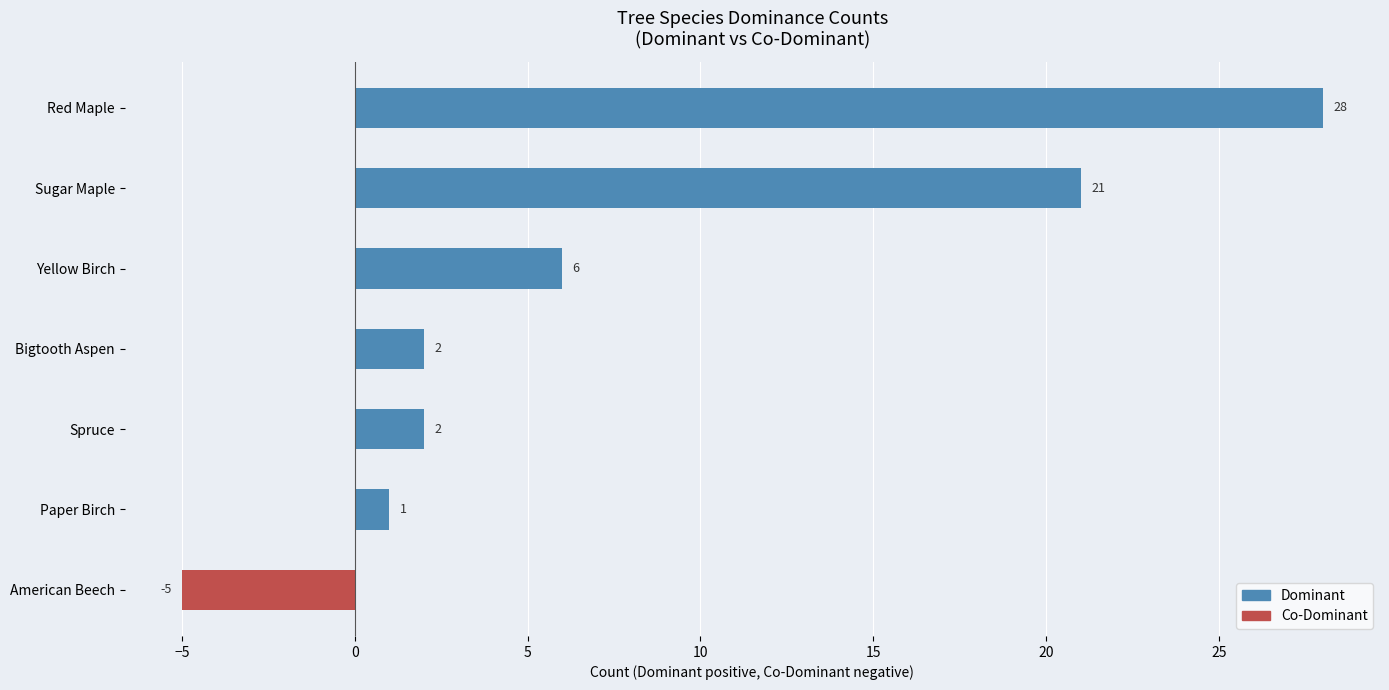

Where is the data nearest to the value 11?

Yellow Birch